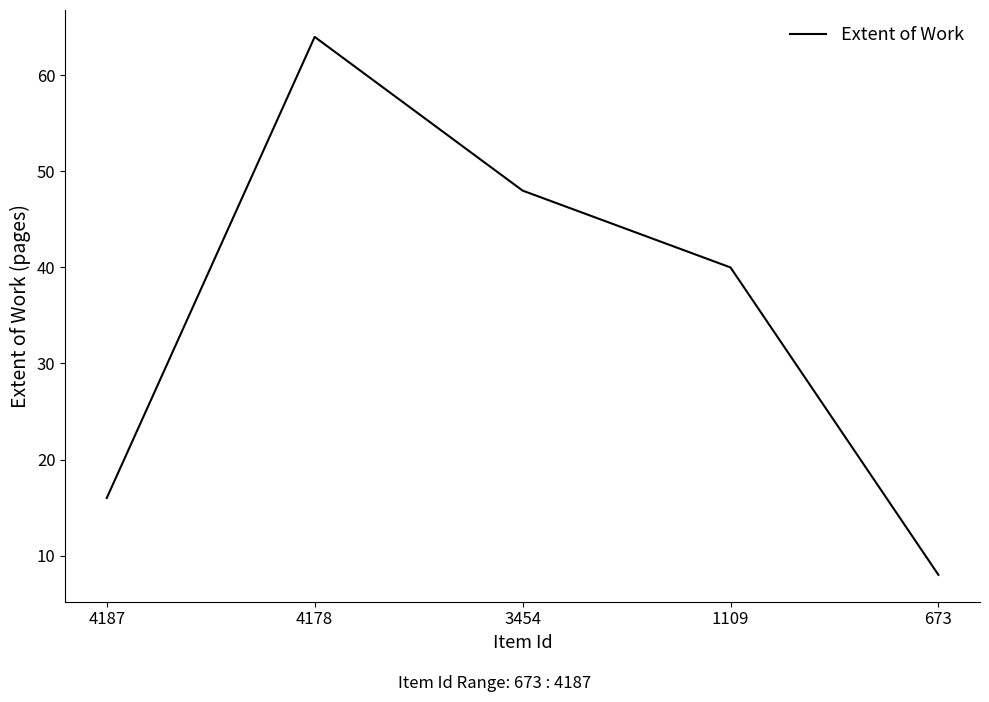

How many distinct data groups are displayed?

1